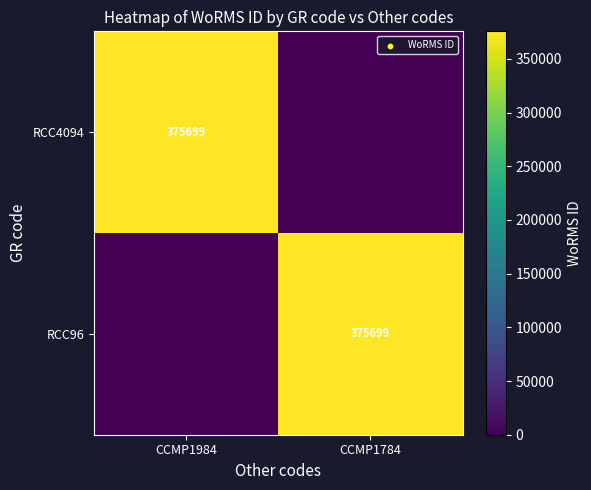

The value of RCC96 at CCMP1784 is 375699. True or false?

True